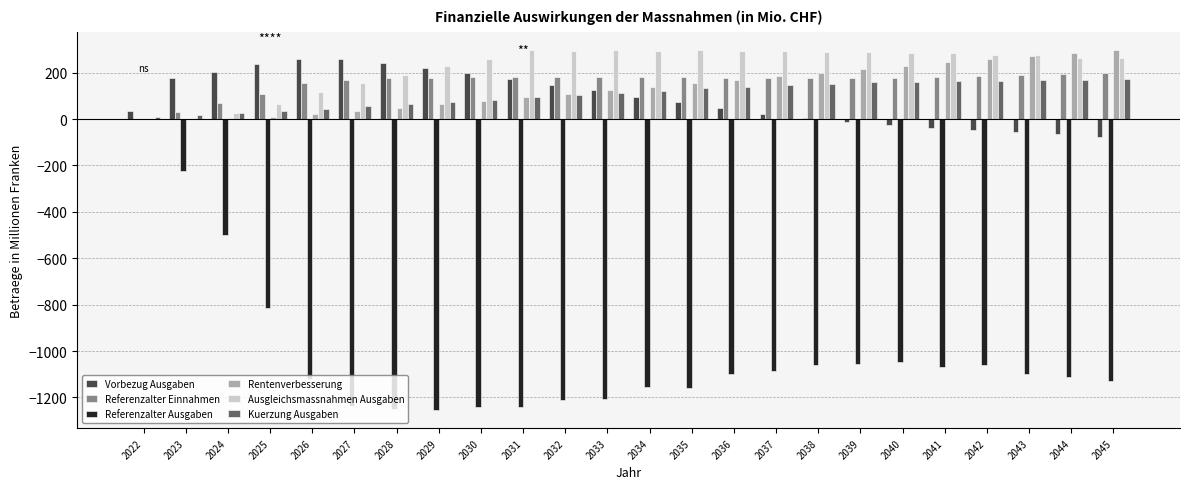

Which series has the widest spread of values?

Referenzalter Ausgaben